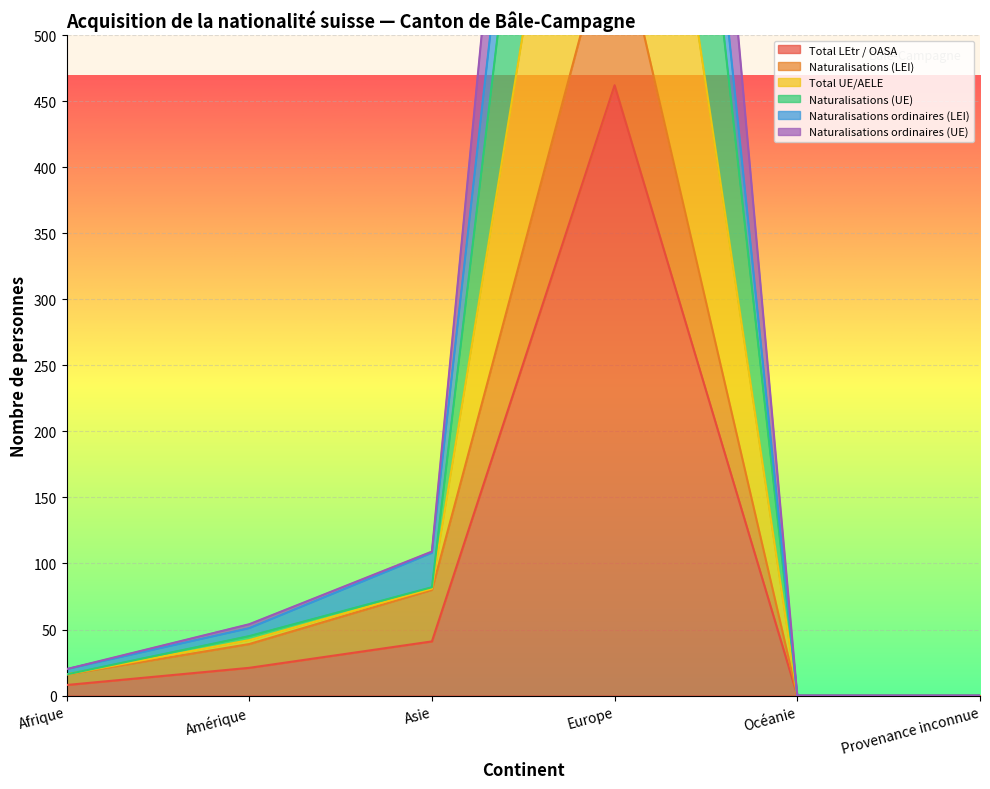

The Naturalisations ordinaires (UE) series shows 51 at Amérique. True or false?

True